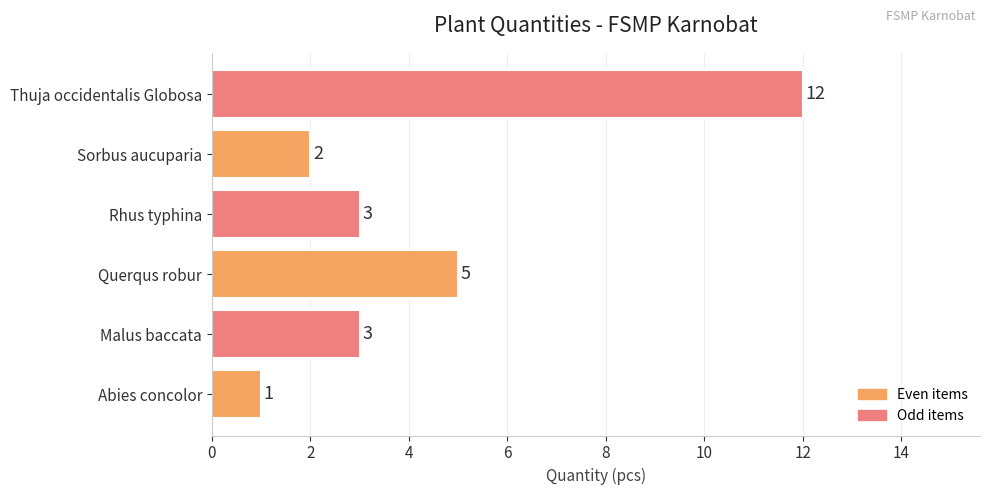

Is it true that the value at Thuja occidentalis Globosa is 12?

True